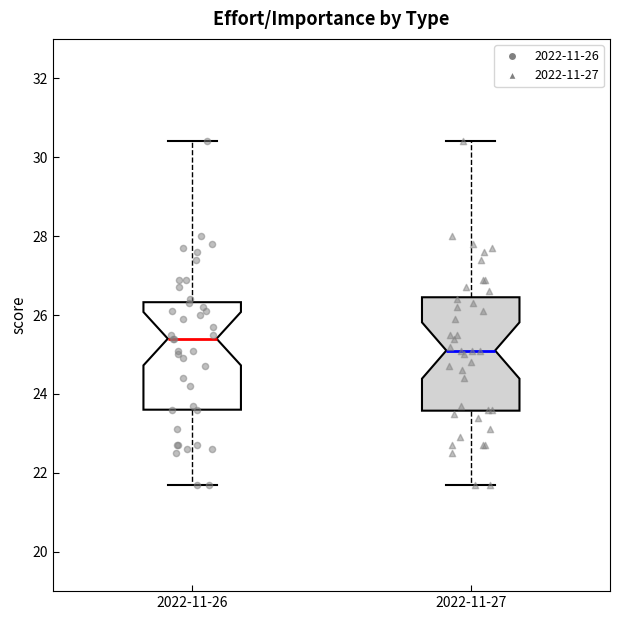

Where does the median line of the box for 2022-11-27 sit on the y-axis? The values are not printed on the chart, so give them approximately, as read against the axis.

25.2